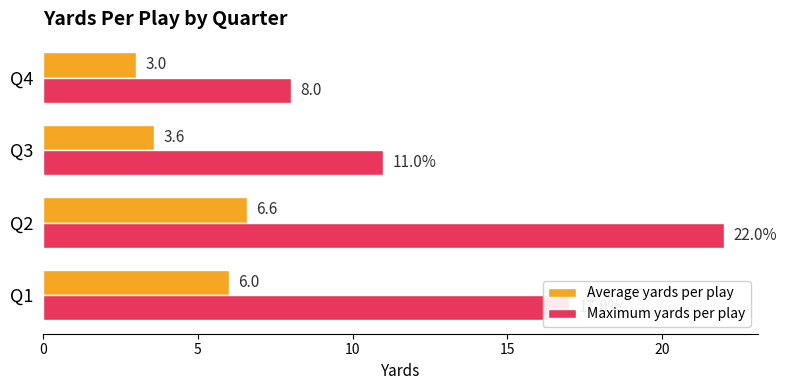

List the labels in order of Maximum yards per play value, smallest first.

Q4, Q3, Q1, Q2